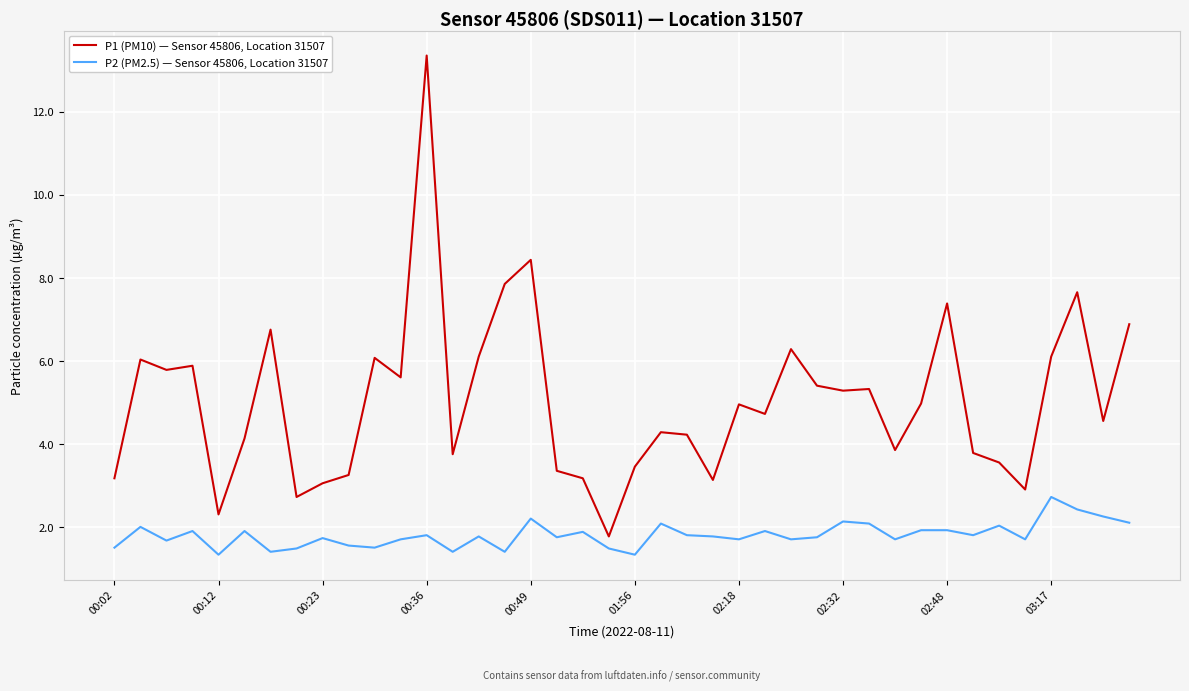

What is the lowest value of the P1 (PM10) — Sensor 45806, Location 31507 series?

1.8